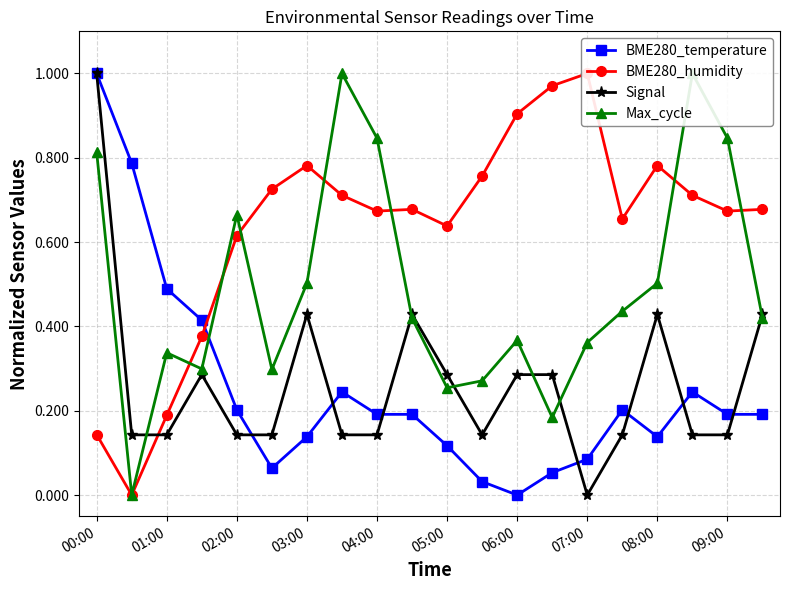

True or false: BME280_temperature has more than 1 points higher than both neighbors.

True